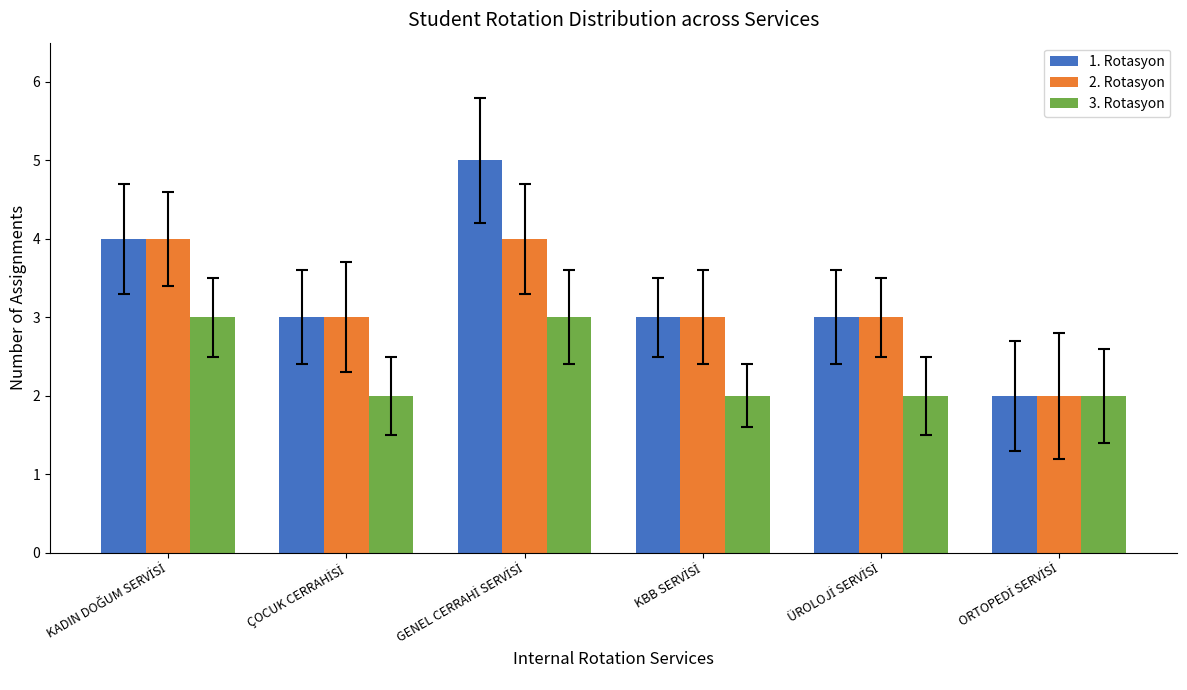

How many bars are there in each group?

3